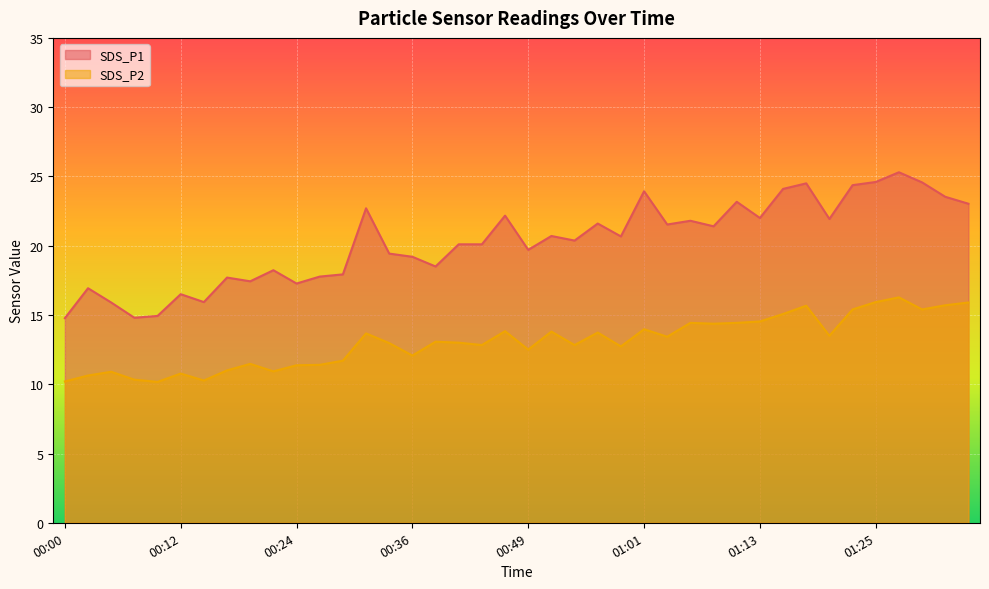

Read the SDS_P2 value at 00:49.

12.5